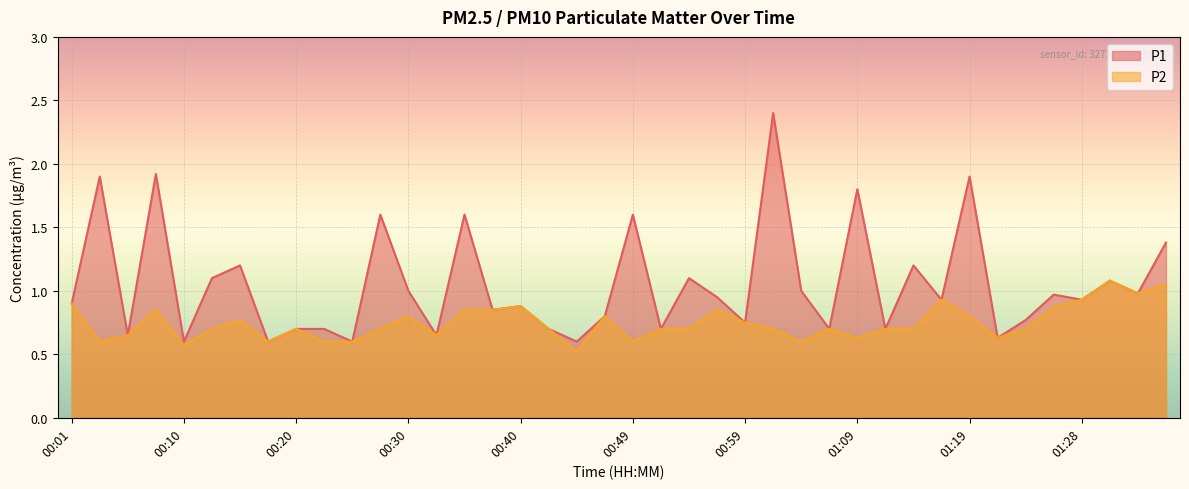

Which series has the widest spread of values?

P1